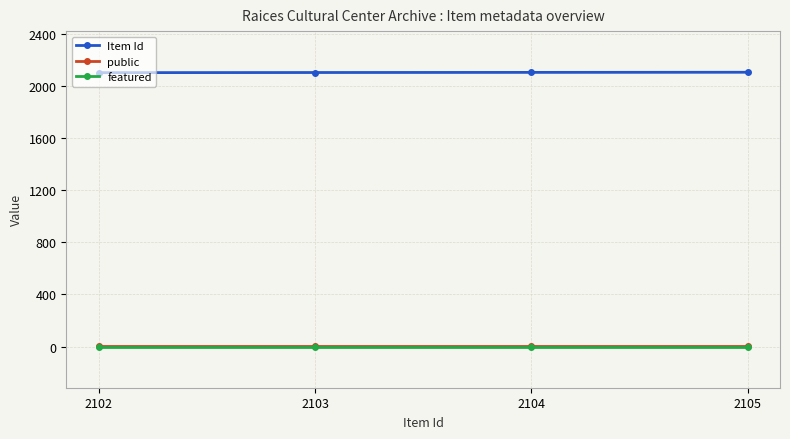

The value of featured at 2102 is 0. True or false?

True